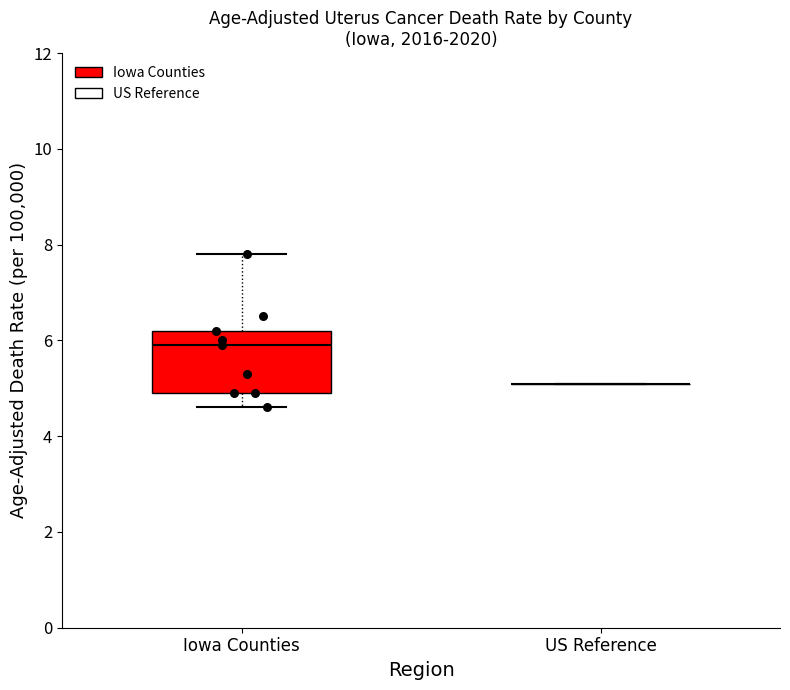

Comparing the boxes themselves (not the whiskers), which one is the tallest?

Iowa Counties